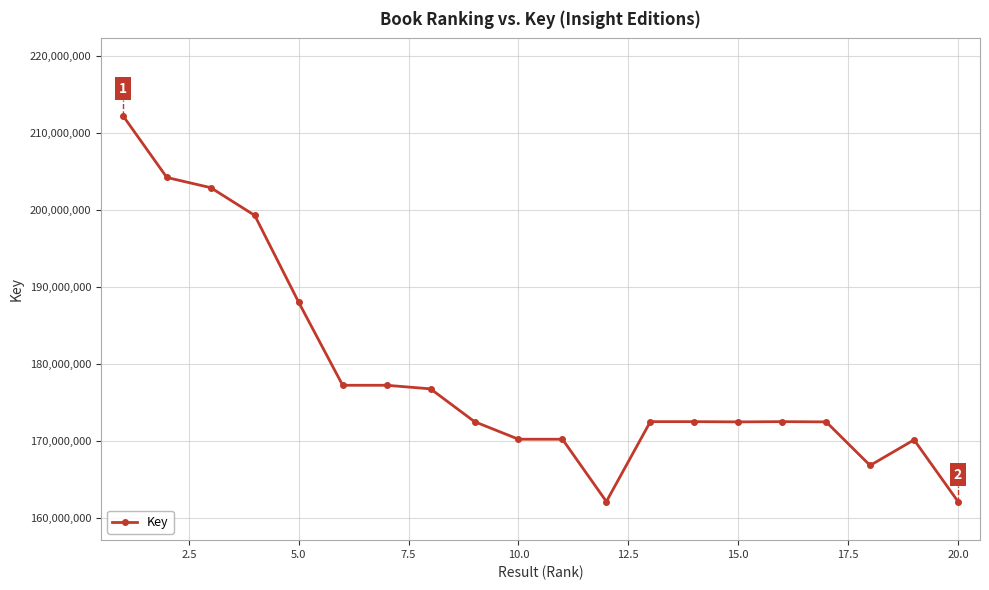

True or false: there are more than 1 points higher than both neighbors.

True